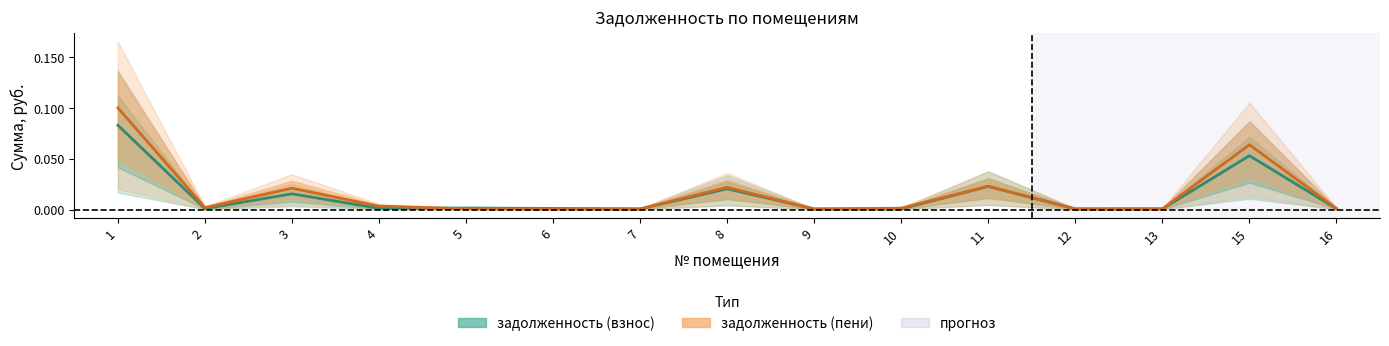

How many intersections are there between задолженность (взнос) and задолженность (пени)?

2